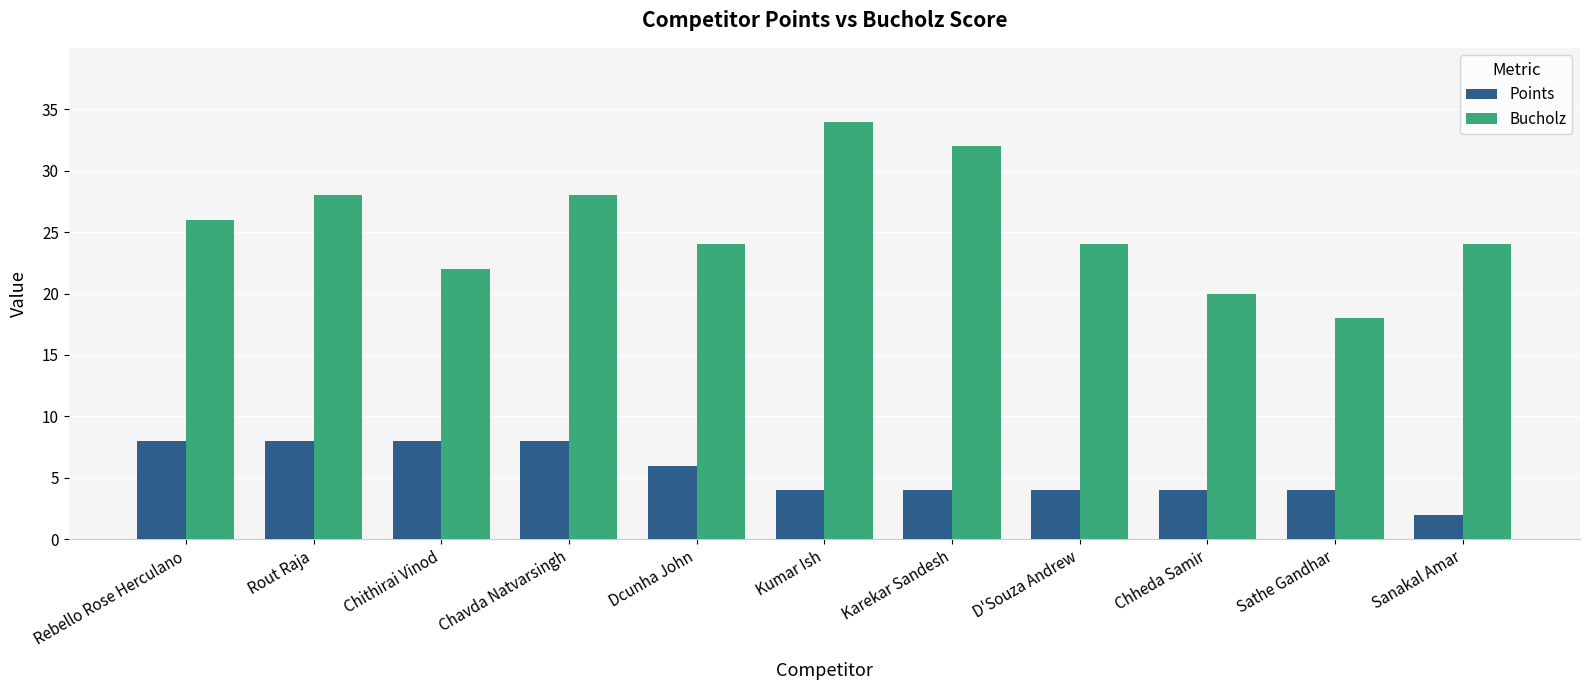

What is the label of the 6th bar from the right?

Kumar Ish